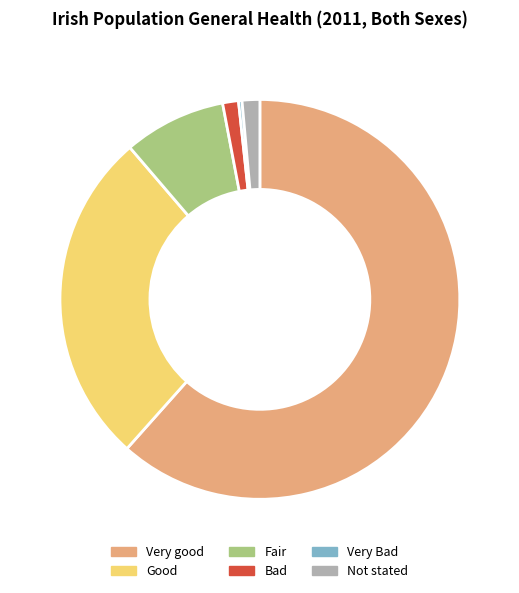

Does any single category account for the majority?

Yes